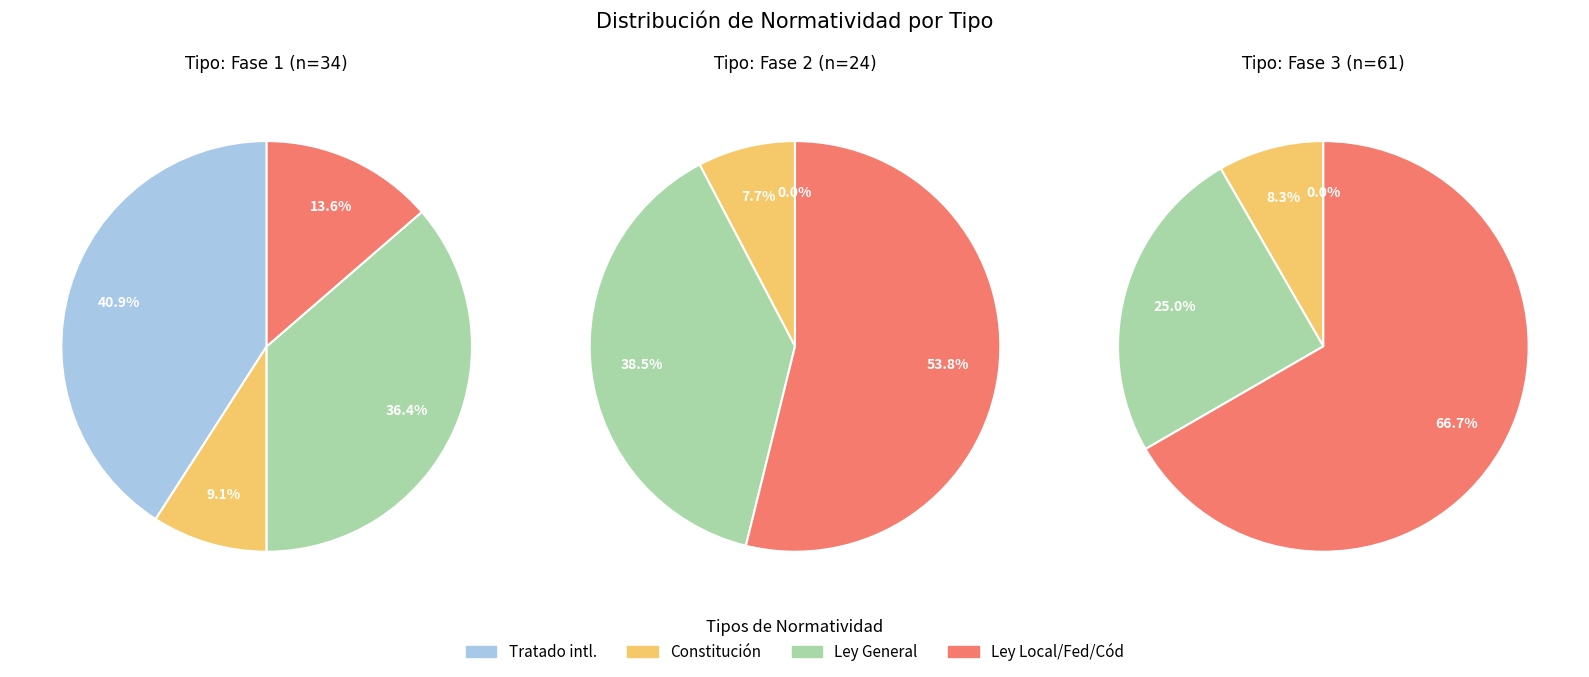

Which slice is the smallest?

Constitución Política de los Estados Unidos Mexicanos